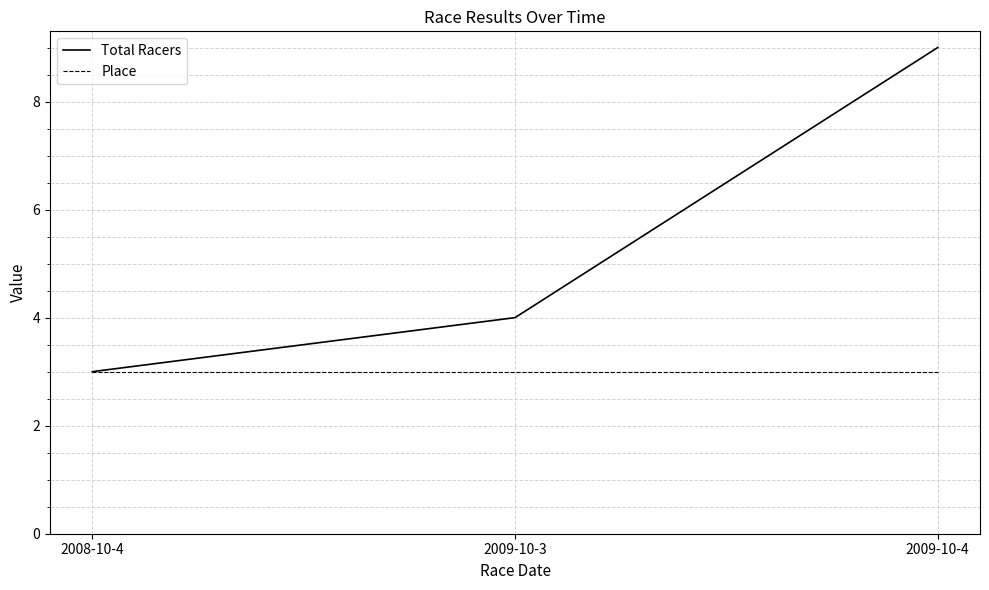

What is the average value of the Total Racers series?

5